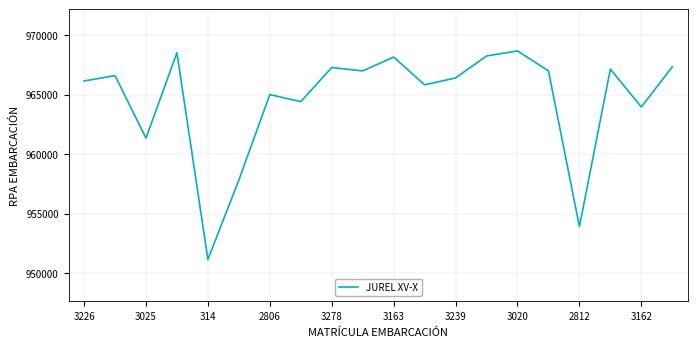

What is the difference between the maximum and minimum values?

17539